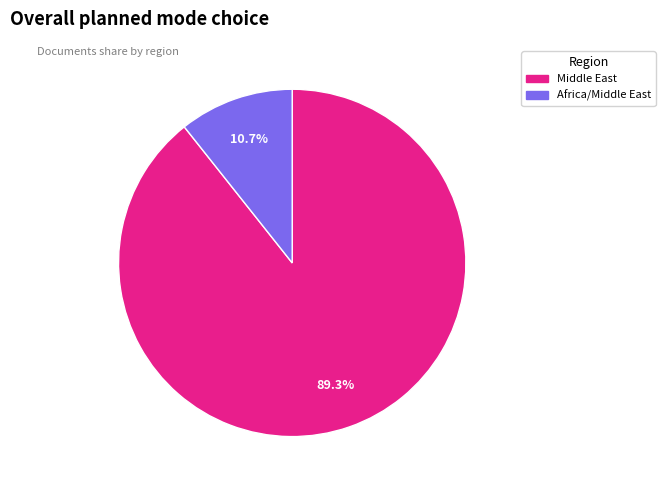

To the nearest percent, what is the combined percentage of Africa/Middle East and Middle East?

100%